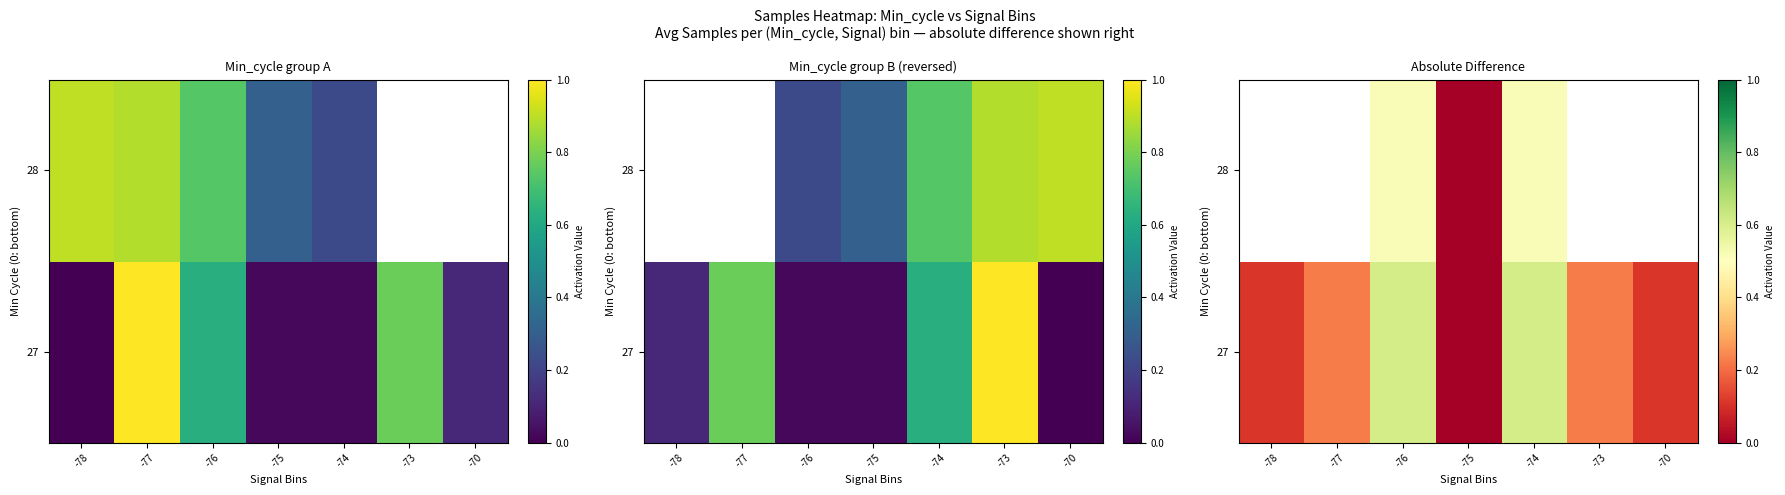

What is the sum of the 27 values at -74 and -78?

0.7